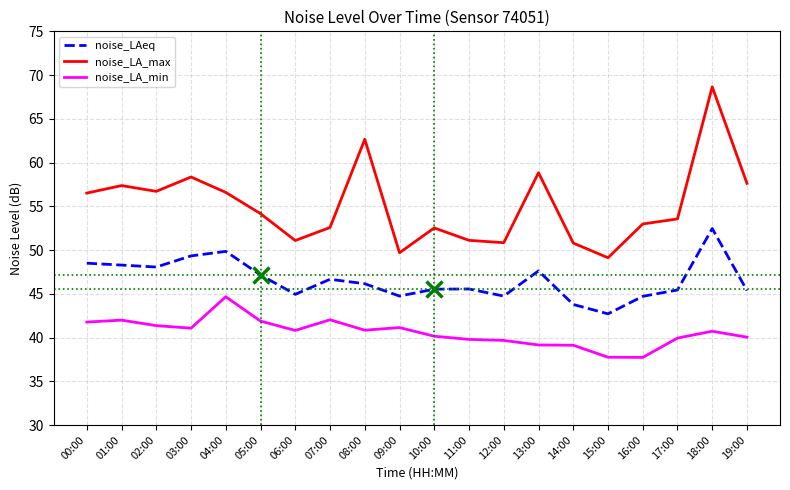

What is the greatest value displayed?

68.7